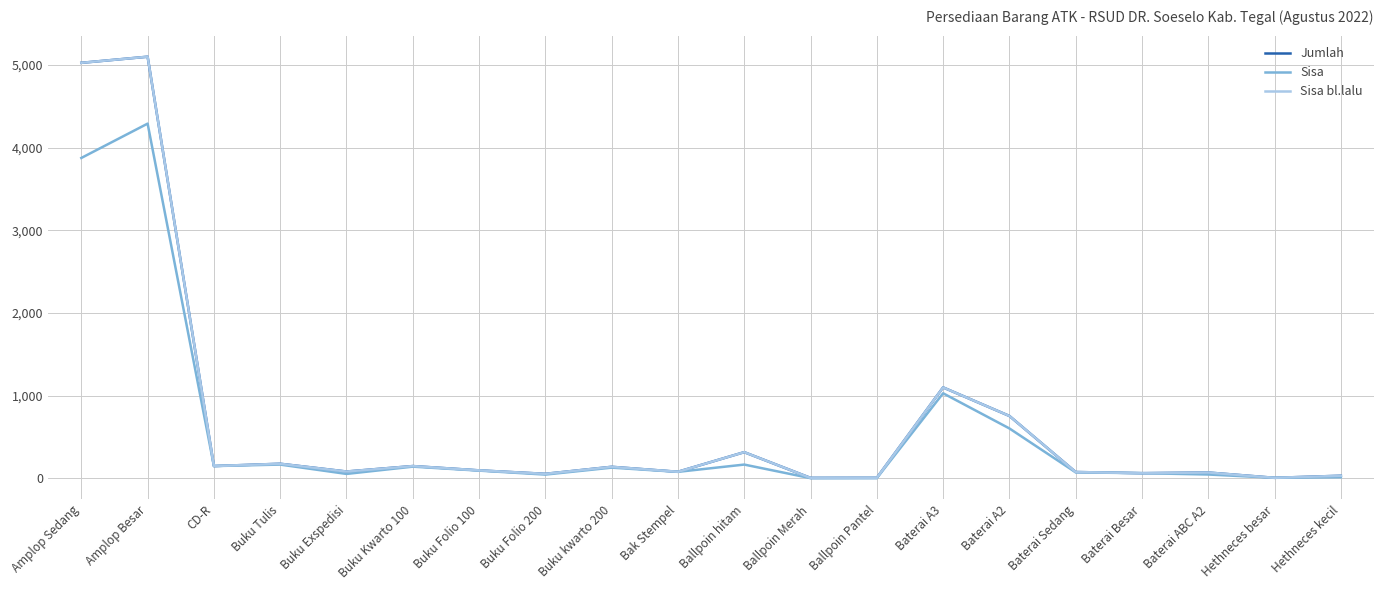

At which label does Jumlah reach its peak?

Amplop Besar